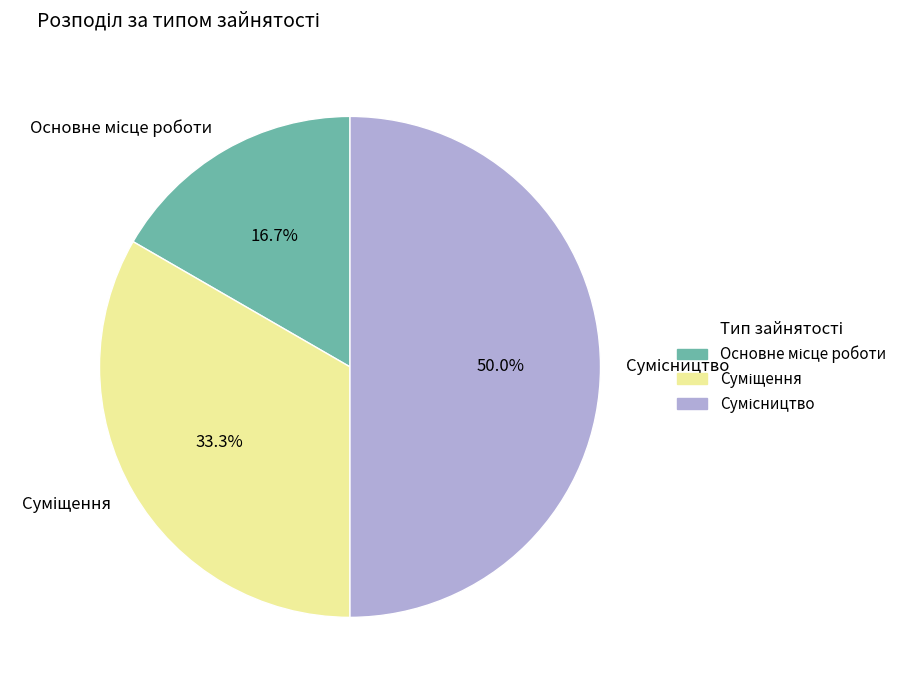

How many slices are in this pie chart?

3